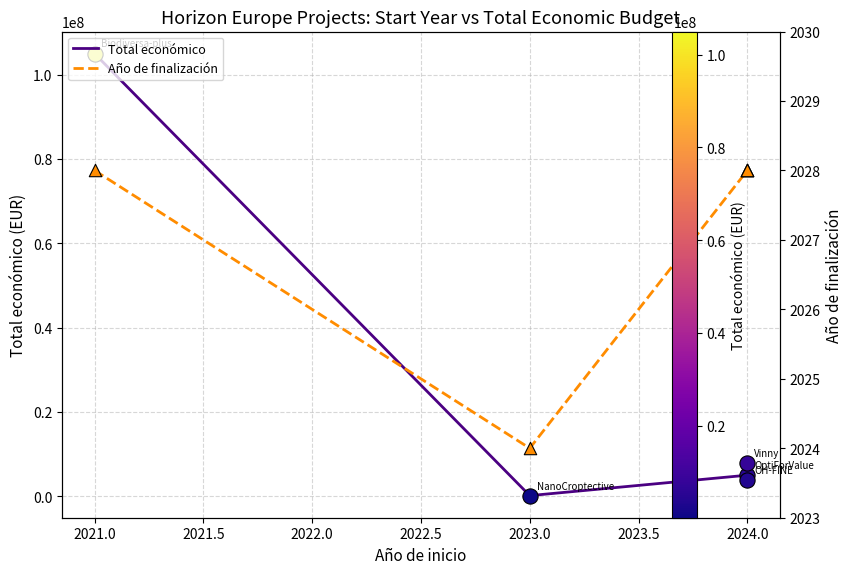

Is the value of Año de finalización at 2024.0 greater than the value of Total económico at 2021.0?

No